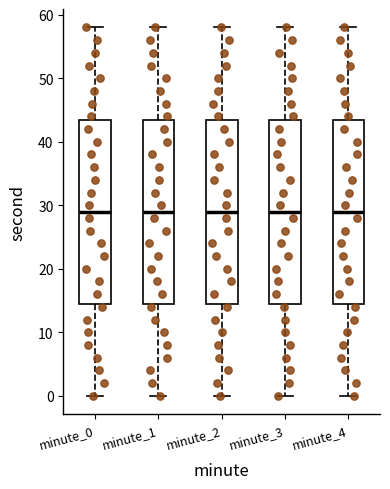

Reading left to right, transcribe this box plot: for each box, give where its median line is, the range the box spans, and where its two whiskers end, as read against the y-axis. The values are not printed on the chart, so give them approximately, as read against the axis.

minute_0: median 29, box 15 to 44, whiskers 0 to 58
minute_1: median 29, box 15 to 44, whiskers 0 to 58
minute_2: median 29, box 15 to 44, whiskers 0 to 58
minute_3: median 29, box 15 to 44, whiskers 0 to 58
minute_4: median 29, box 15 to 44, whiskers 0 to 58